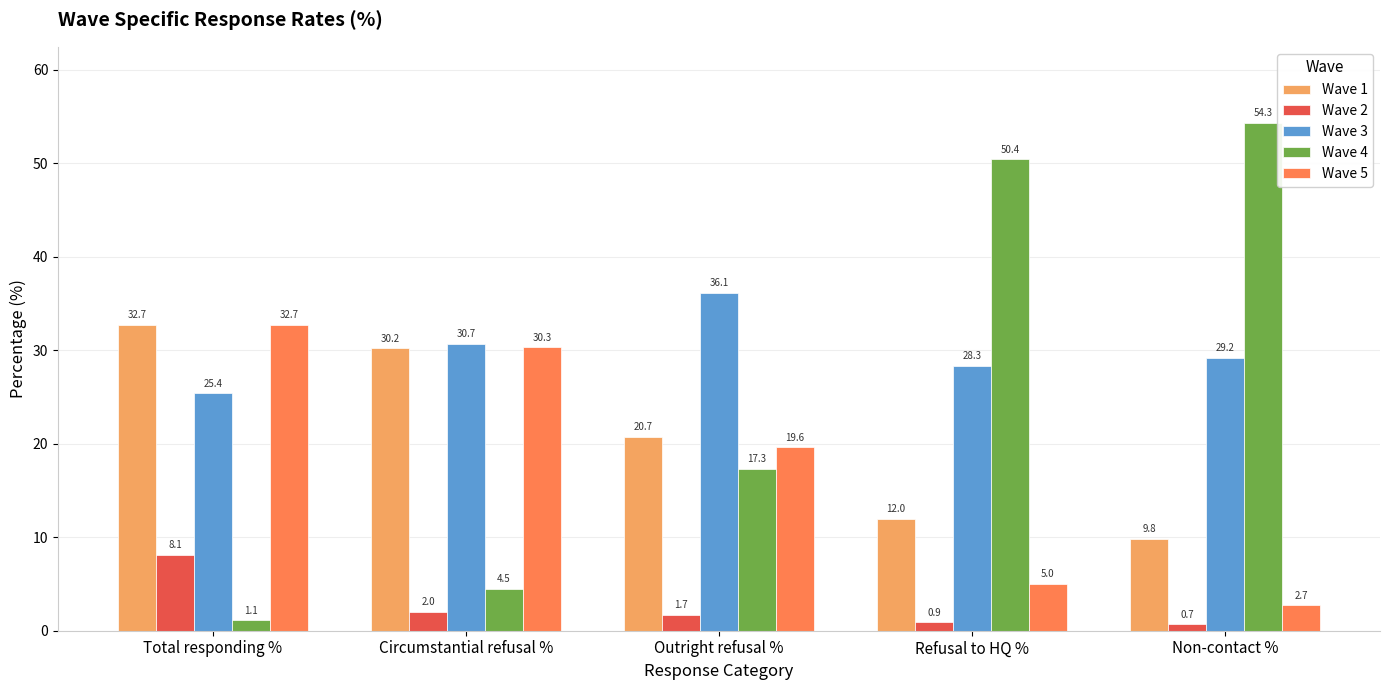

What are all the series names shown in the legend?

Wave 1, Wave 2, Wave 3, Wave 4, Wave 5